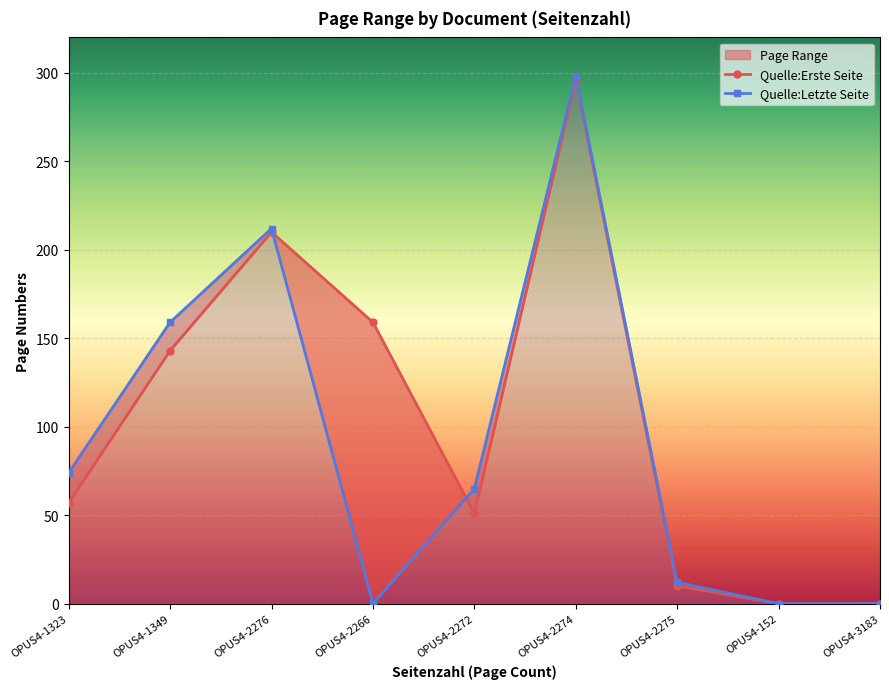

What is the label of the 1st point from the right?

OPUS4-3183